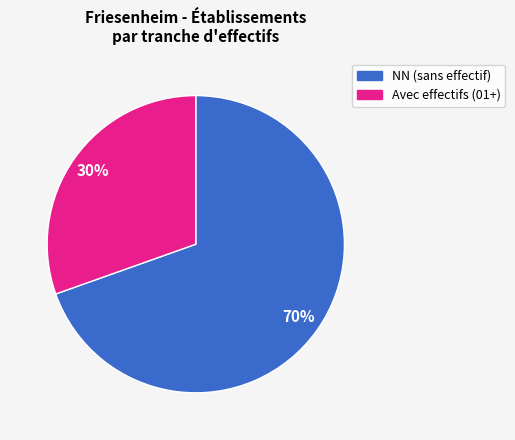

To the nearest percent, what is the average slice percentage?

50%